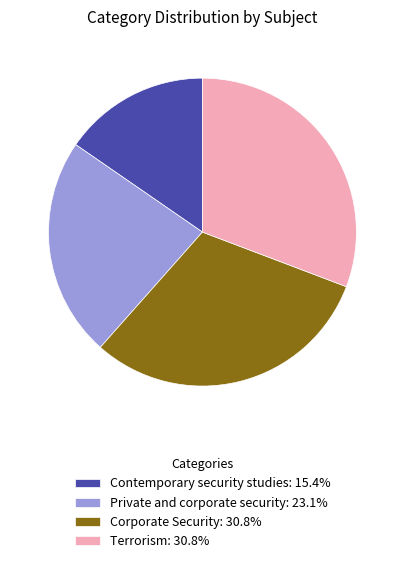

Is it true that Corporate Security is 31% of the pie?

True